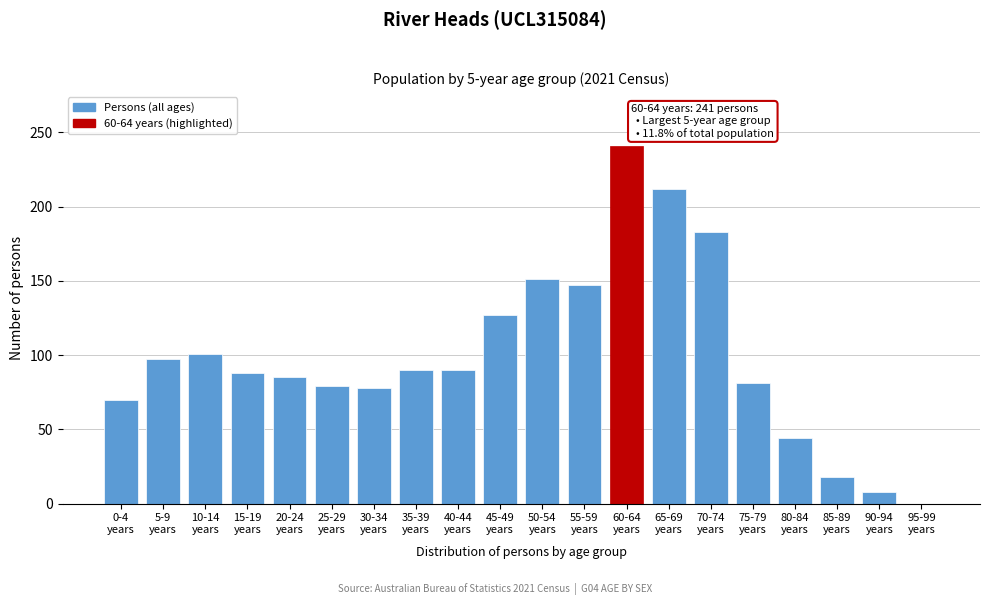

What is the greatest value displayed?

241